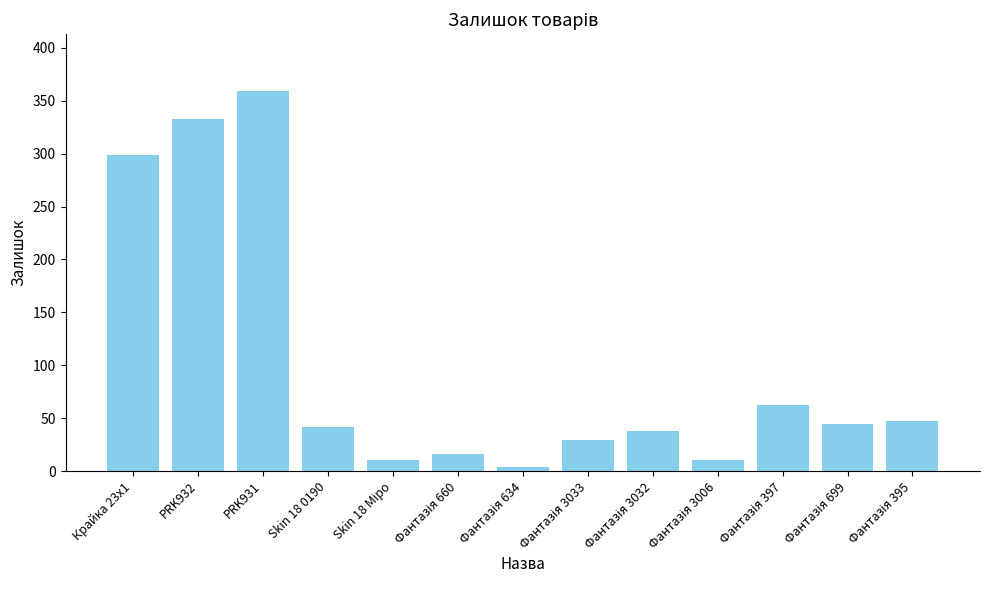

Does the chart contain any negative values?

No